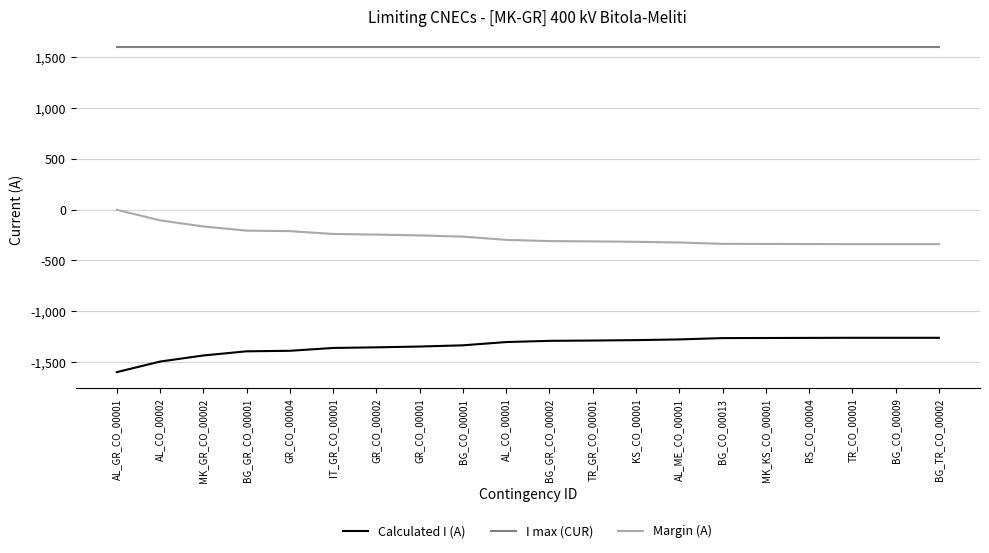

True or false: Calculated I (A) and Margin (A) intersect in this chart.

False